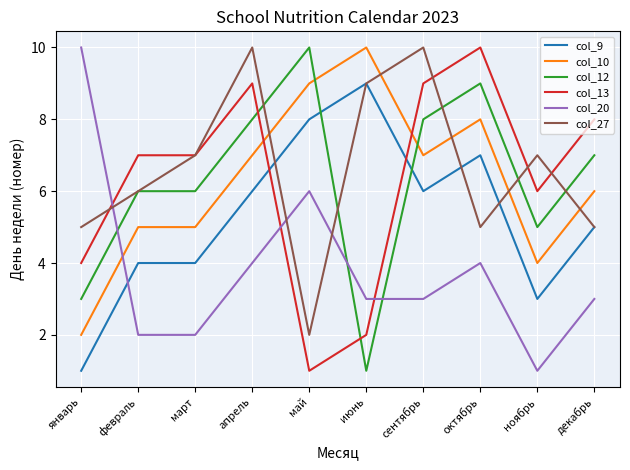

How many lines are shown in the chart?

6